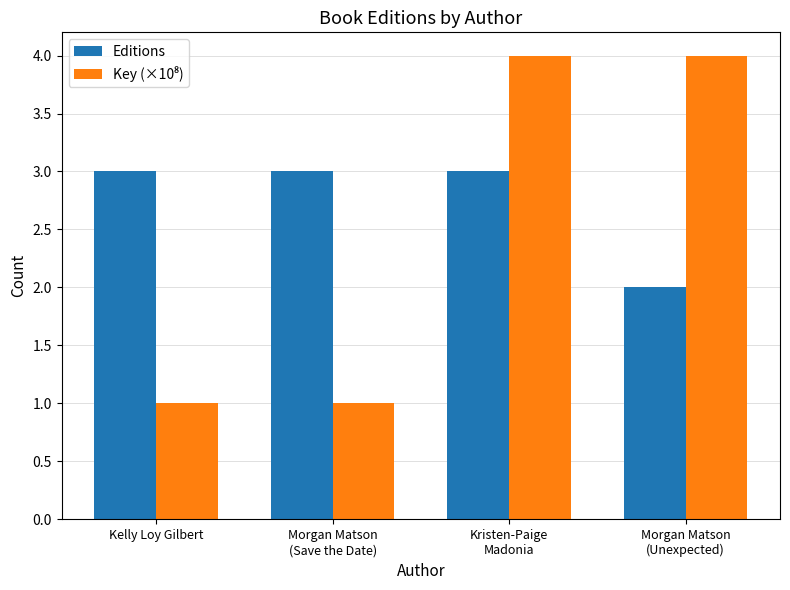

What is the value of the Editions bar at the 1st from the left?

3